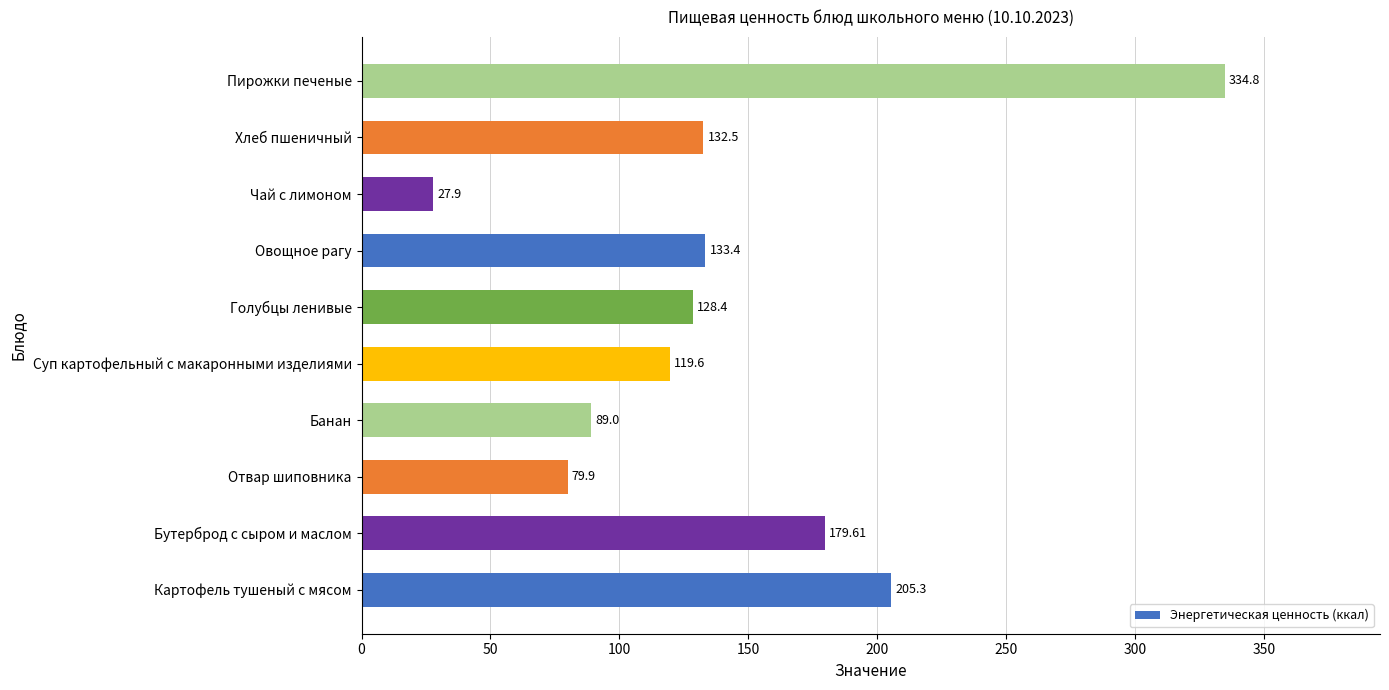

Which label corresponds to the largest value in the chart?

Пирожки печеные